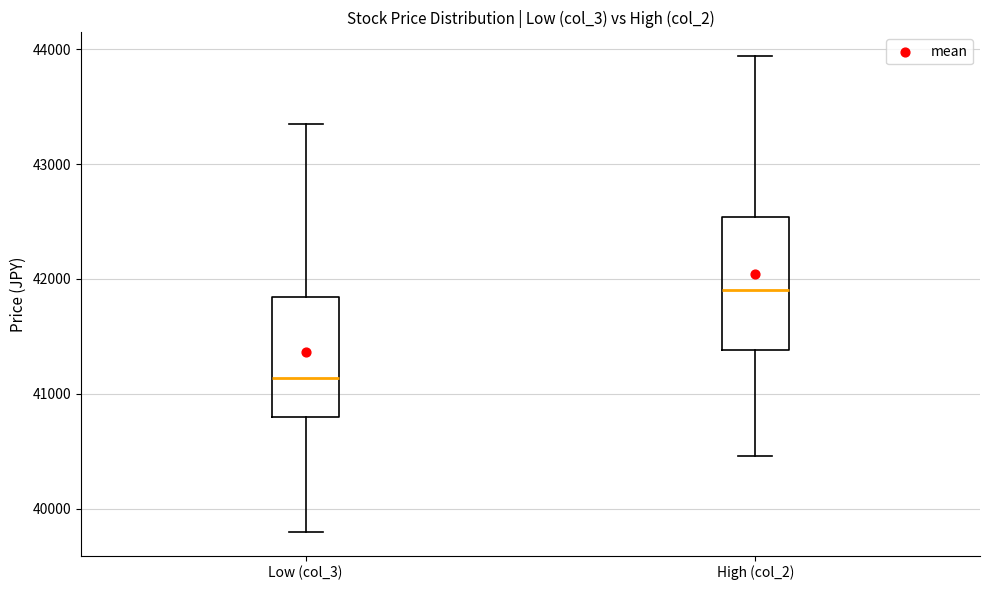

Which box is the tallest, from its lower edge to its upper edge?

High (col_2)